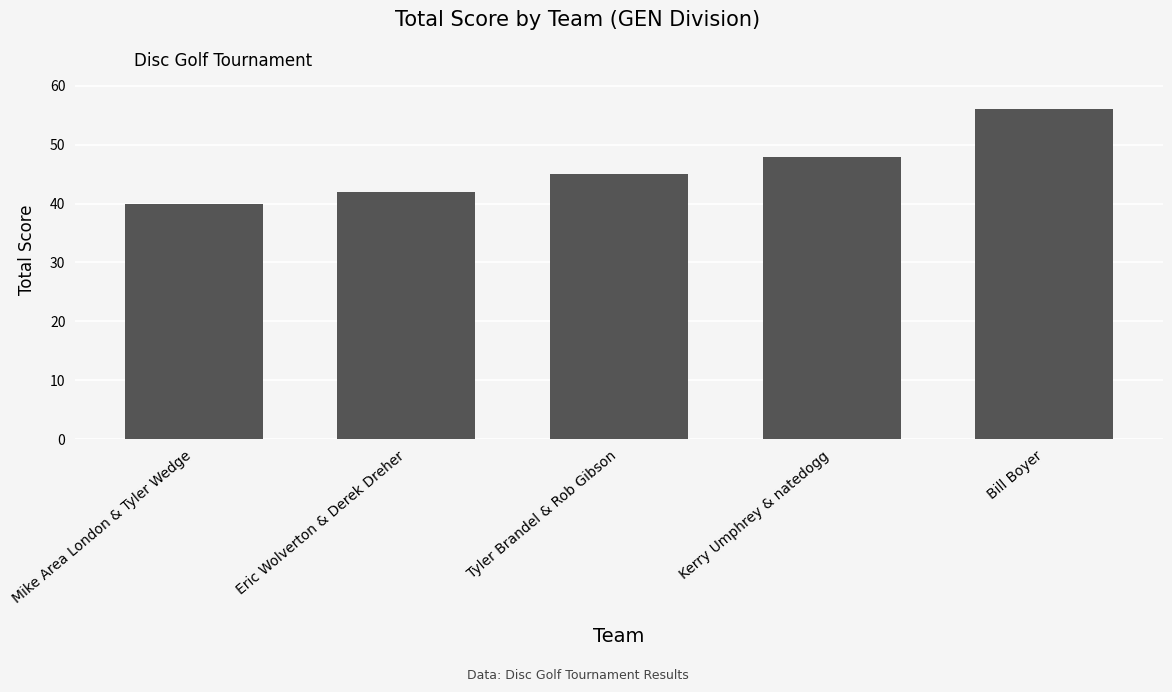

What is the ratio of the value at Tyler Brandel & Rob Gibson to the value at Bill Boyer?

0.8